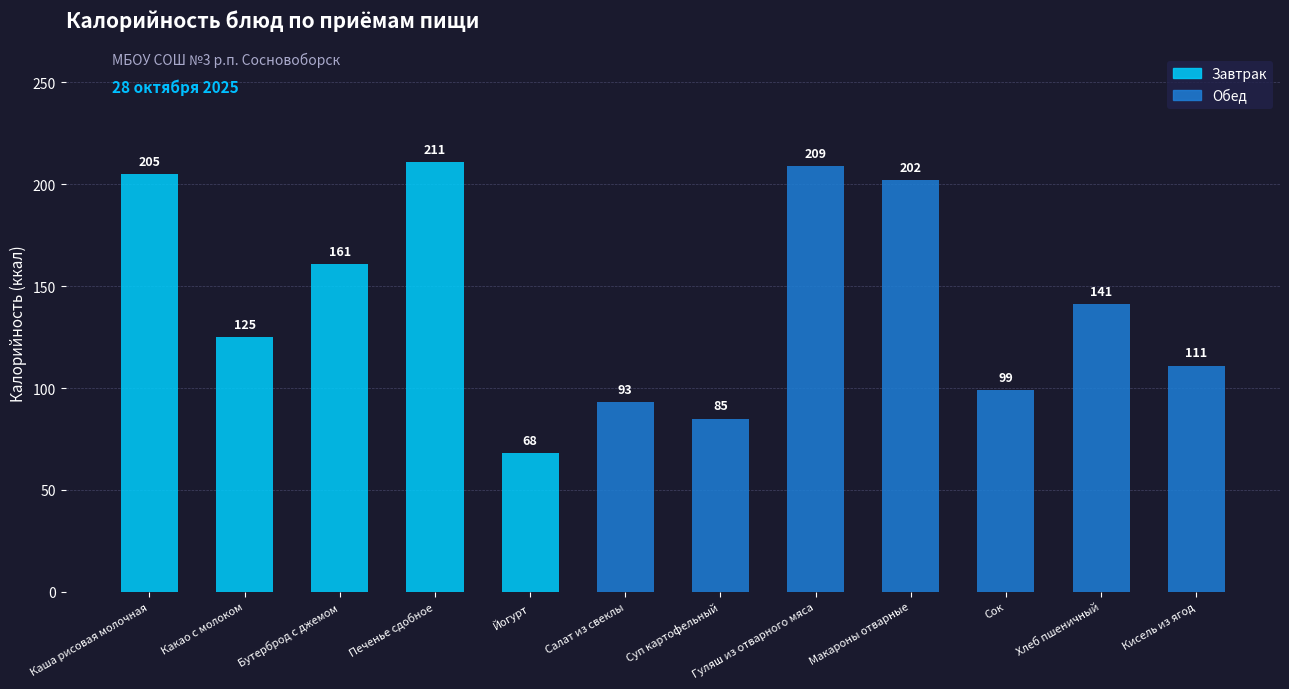

At which category does the chart reach its minimum across all series?

Йогурт